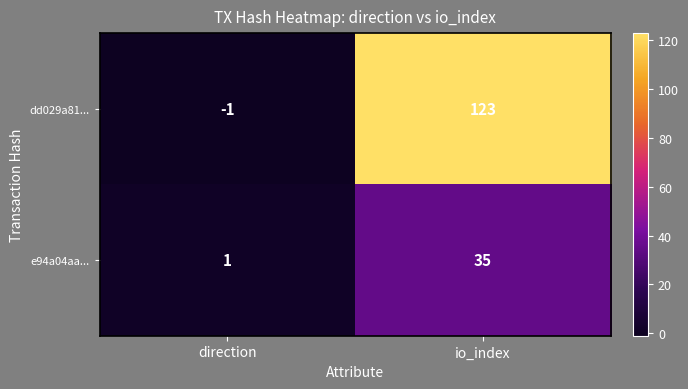

Which category has the lowest value in the dd029a81... series?

direction